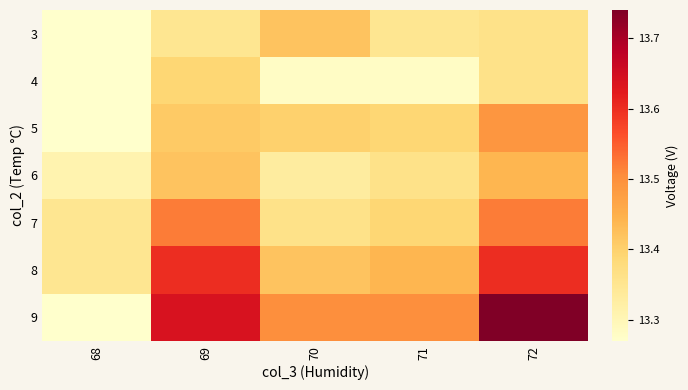

Between 70 and 69, which is larger?

70